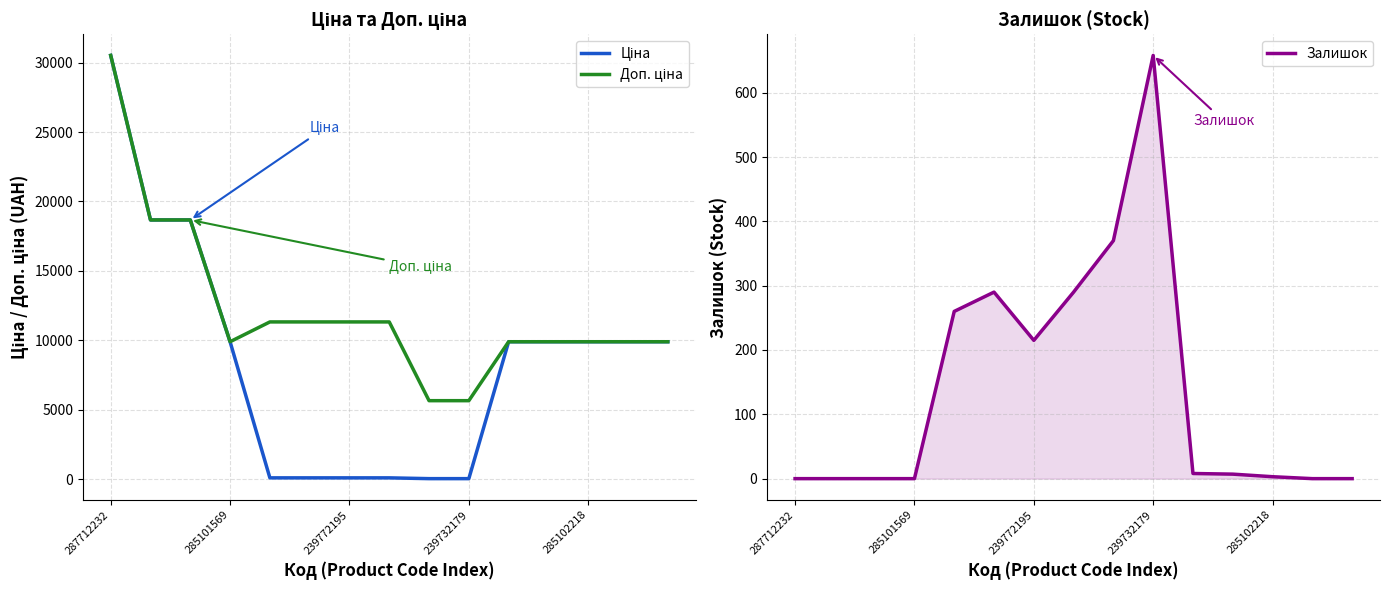

The Залишок series shows -373 at 287712232. True or false?

False